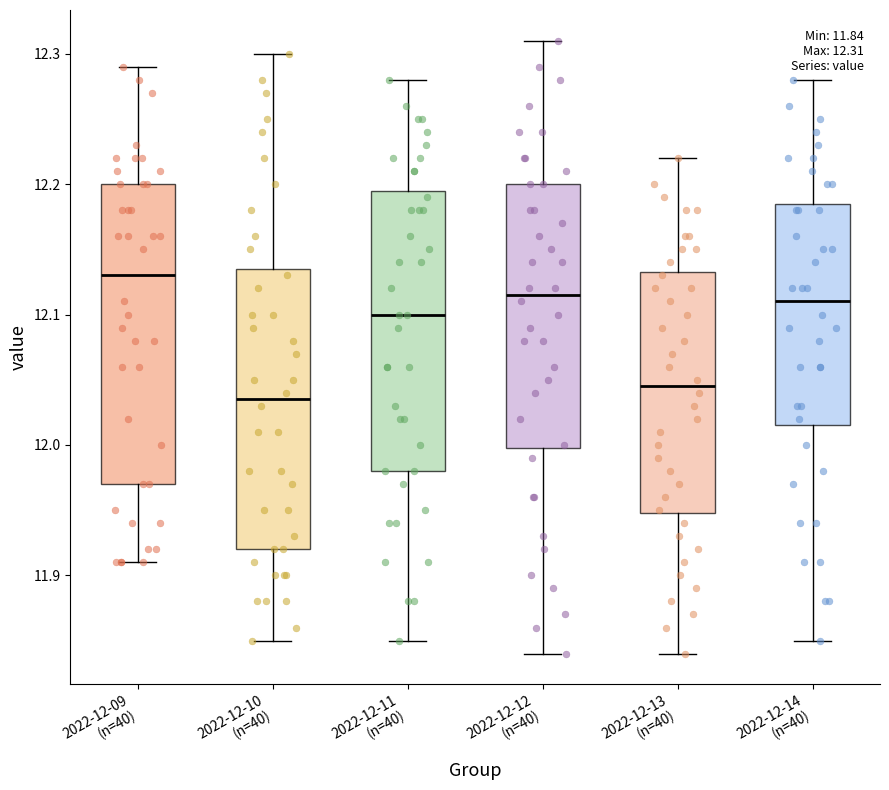

Which box is the tallest, from its lower edge to its upper edge?

2022-12-09 (n=40)